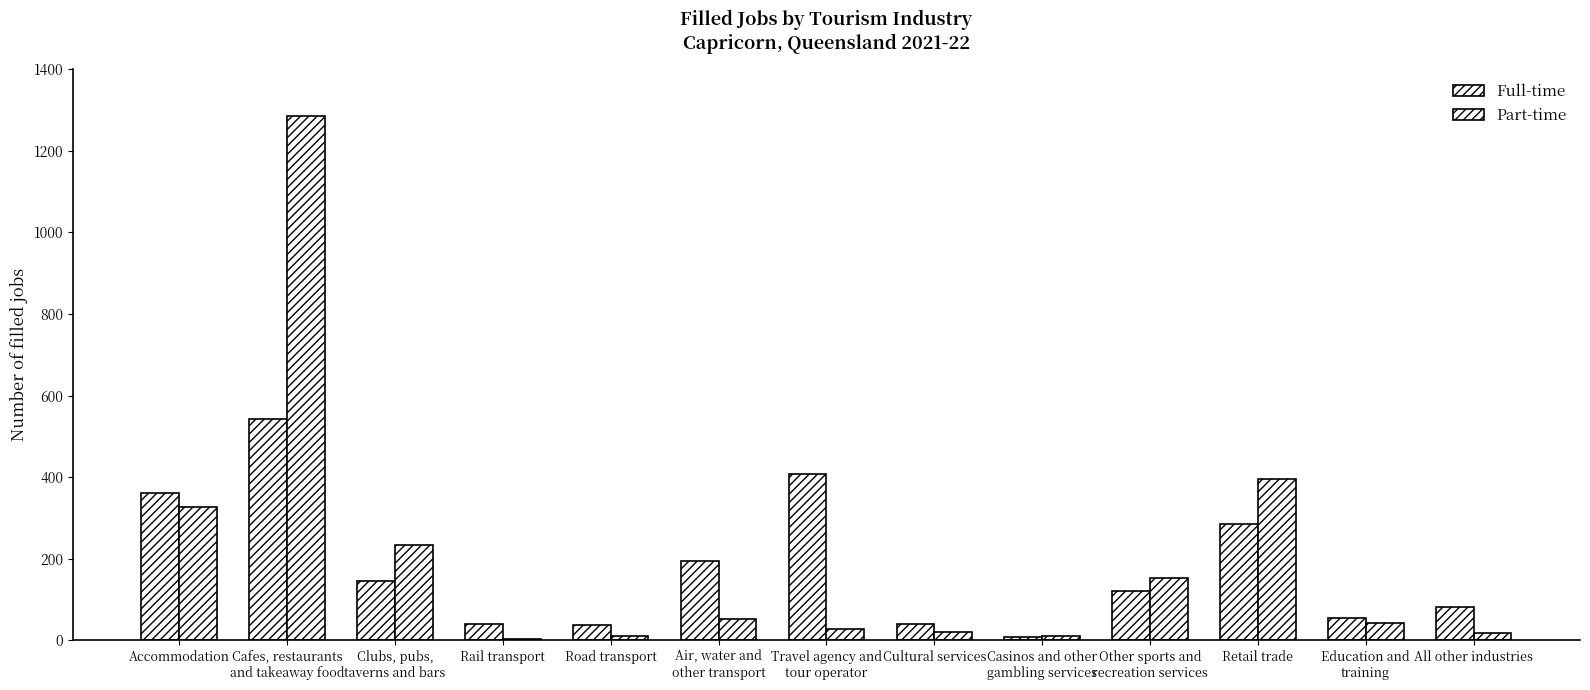

Which category has the highest value across all series?

Cafes, restaurants
and takeaway food